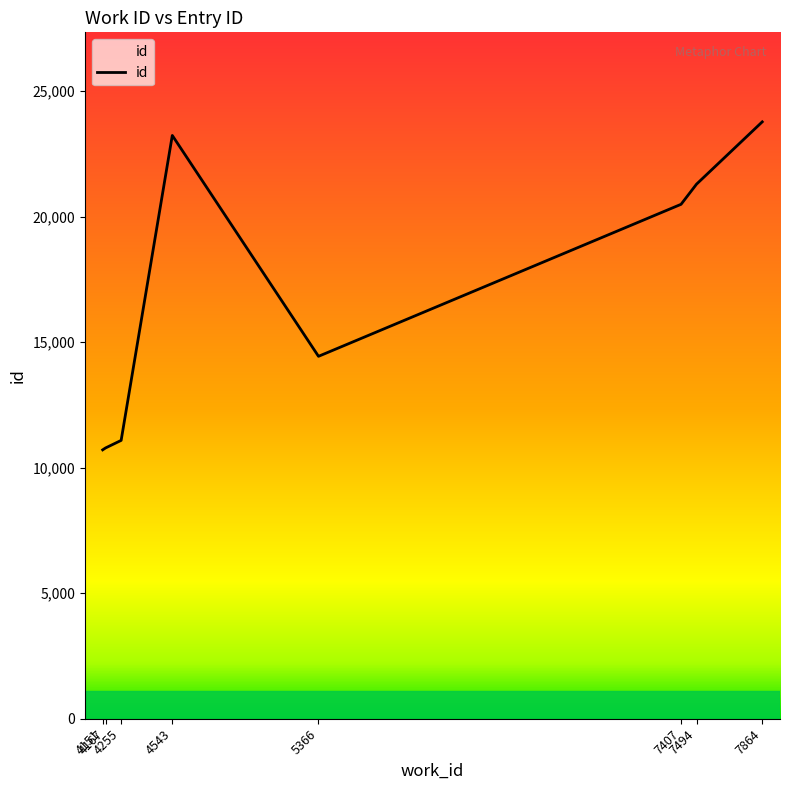

How many lines are shown in the chart?

1